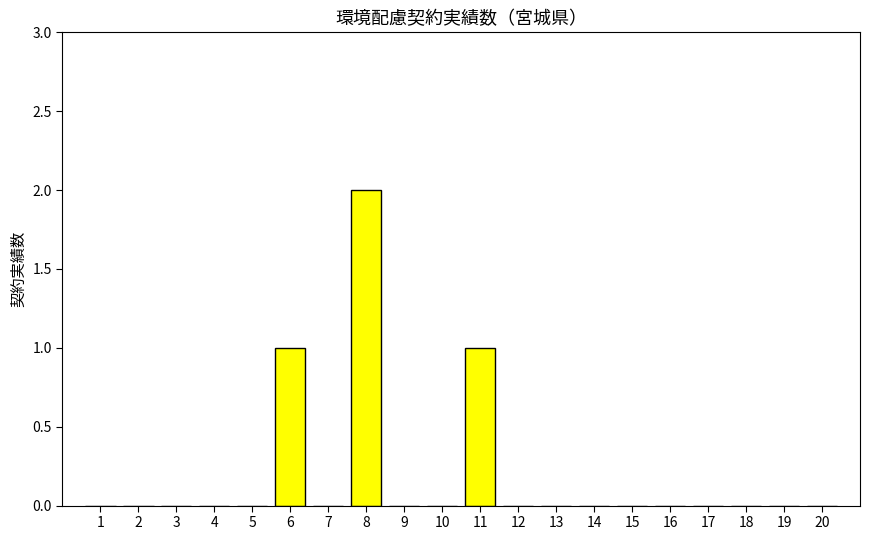

Reading left to right, transcribe all the data shown in this chart.

1=0	2=0	3=0	4=0	5=0	6=1	7=0	8=2	9=0	10=0	11=1	12=0	13=0	14=0	15=0	16=0	17=0	18=0	19=0	20=0